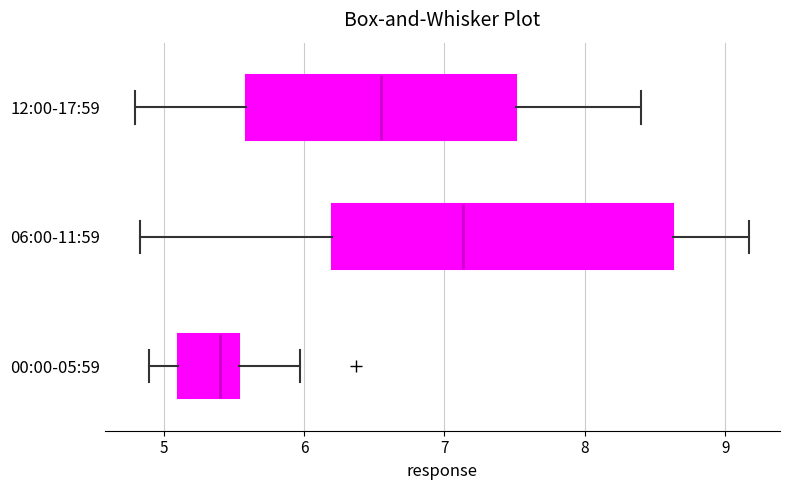

Reading bottom to top, transcribe this box plot: for each box, give where its median line is, the range the box spans, and where its two whiskers end, as read against the x-axis. The values are not printed on the chart, so give them approximately, as read against the axis.

00:00-05:59: median 5.4, box 5.1 to 5.5, whiskers 4.9 to 6.0
06:00-11:59: median 7.1, box 6.2 to 8.6, whiskers 4.8 to 9.2
12:00-17:59: median 6.6, box 5.6 to 7.5, whiskers 4.8 to 8.4